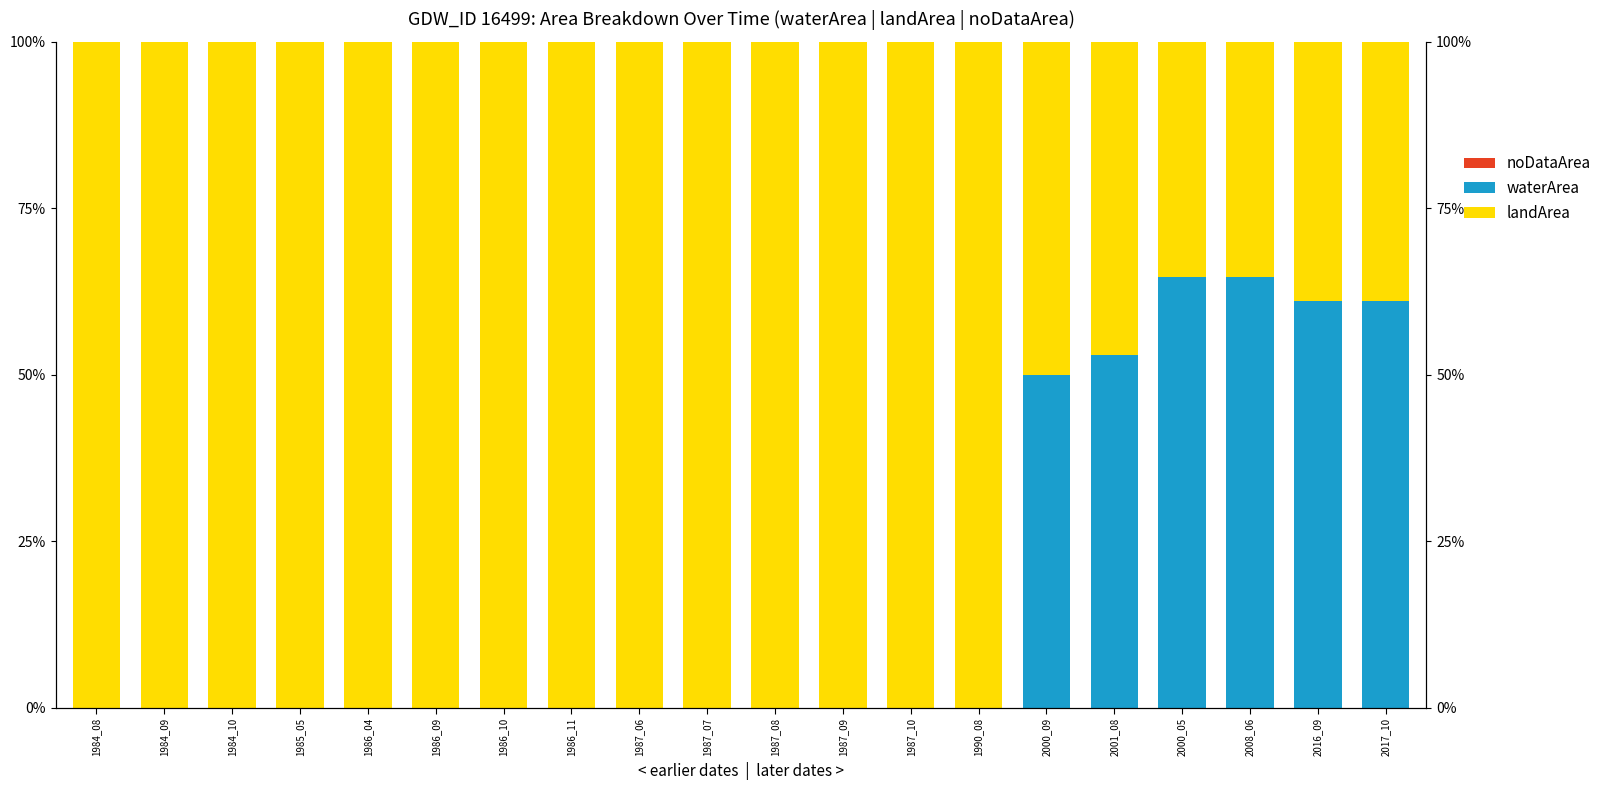

What is the difference between the highest and lowest values at 1987_08?

100.0